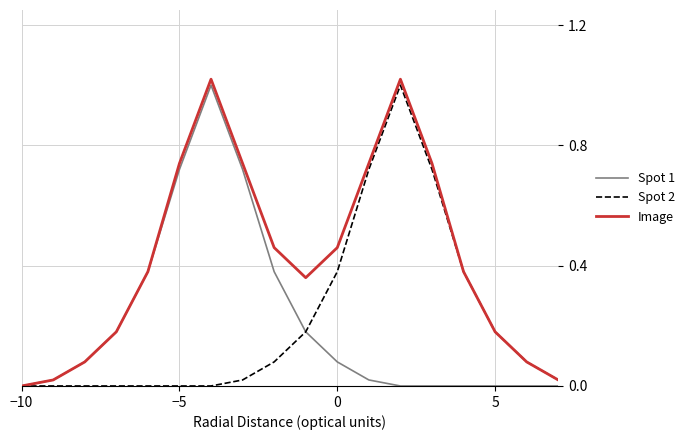

Which series has the largest total across all categories?

Image